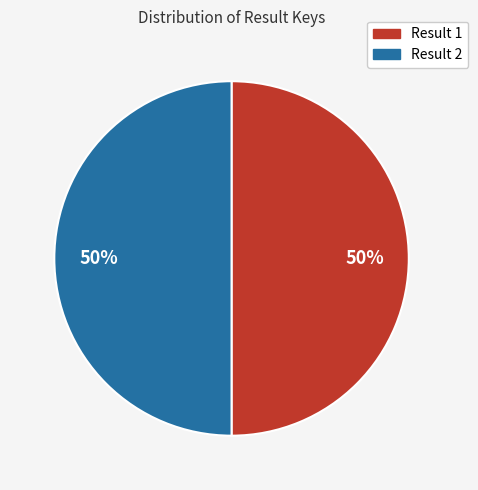

What is the ratio of the value at Result 1 to the value at Result 2?

1.0